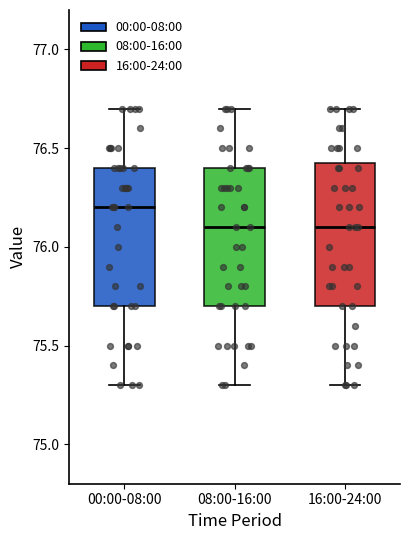

Reading left to right, transcribe this box plot: for each box, give where its median line is, the range the box spans, and where its two whiskers end, as read against the y-axis. The values are not printed on the chart, so give them approximately, as read against the axis.

00:00-08:00: median 76.20, box 75.70 to 76.40, whiskers 75.30 to 76.70
08:00-16:00: median 76.10, box 75.70 to 76.40, whiskers 75.30 to 76.70
16:00-24:00: median 76.10, box 75.70 to 76.45, whiskers 75.30 to 76.70